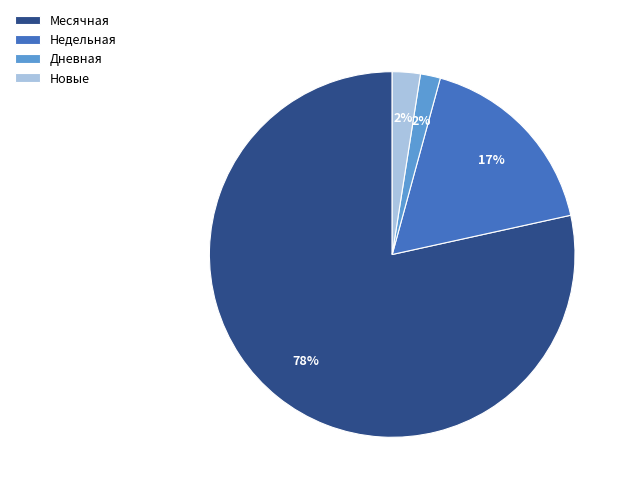

Count the number of slices in the pie.

4